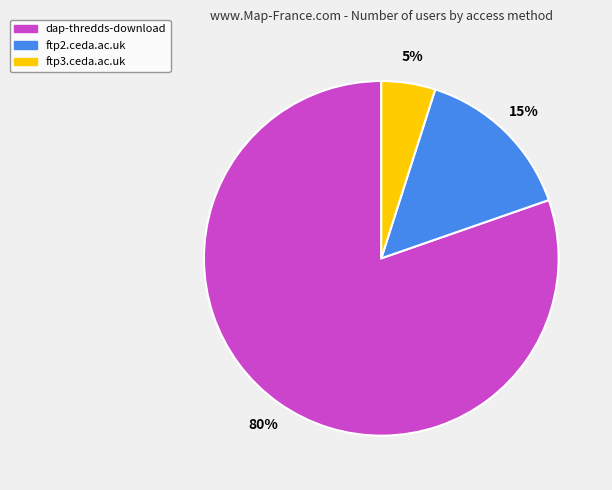

Rank the categories by value from lowest to highest.

ftp3.ceda.ac.uk, ftp2.ceda.ac.uk, dap-thredds-download